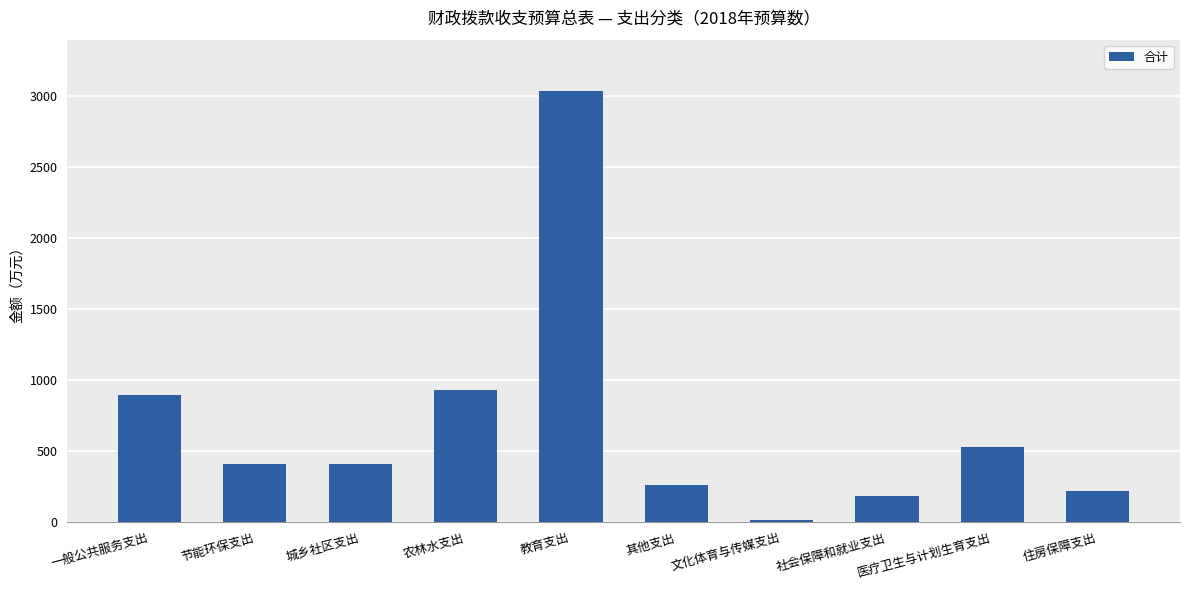

Which label corresponds to the largest value in the chart?

教育支出